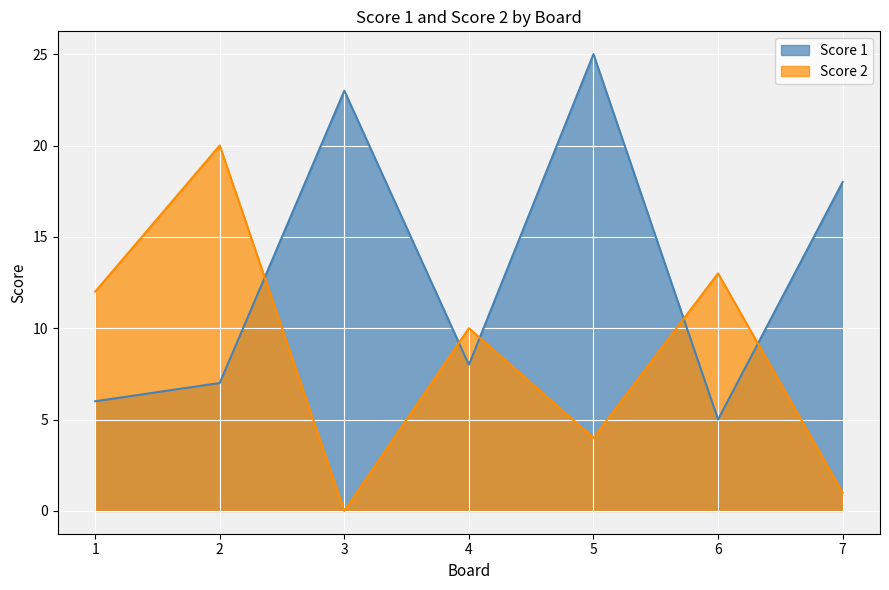

In Score 1, how many points are lower than both neighbors (excluding endpoints)?

2